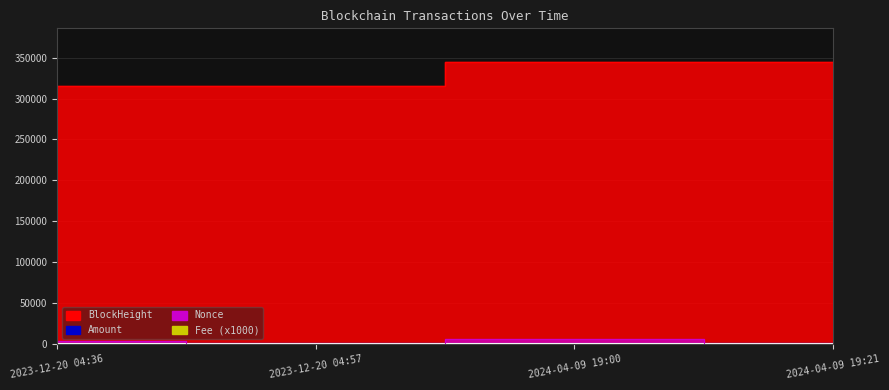

Which series has the largest total across all categories?

BlockHeight